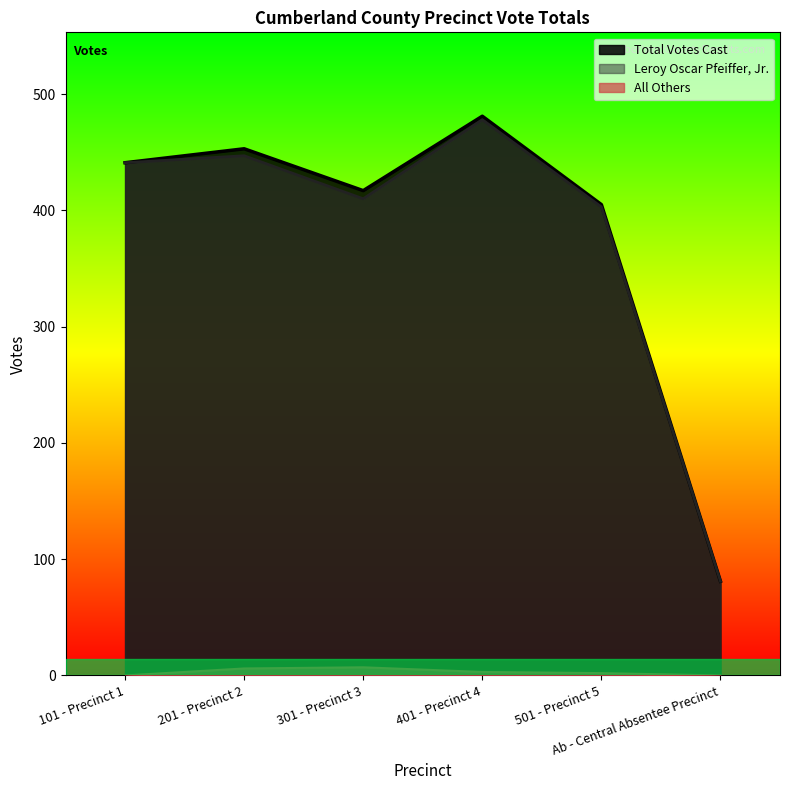

True or false: All Others and Leroy Oscar Pfeiffer, Jr. intersect in this chart.

False